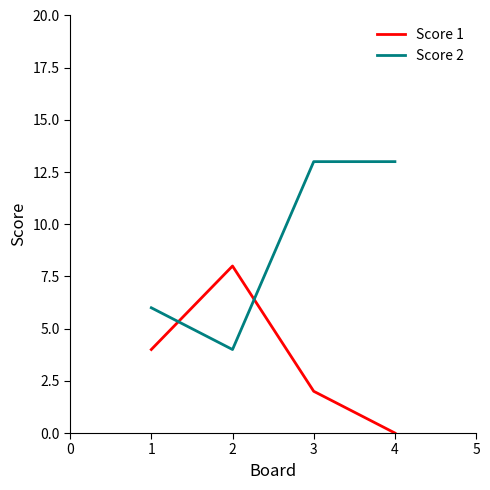

The value of Score 2 at 3 is 13. True or false?

True